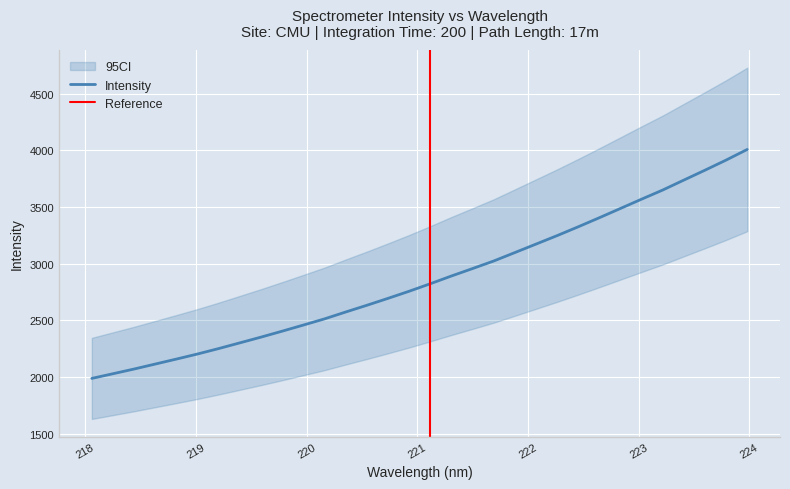

What is the value of the 16th point from the left?

2758.1